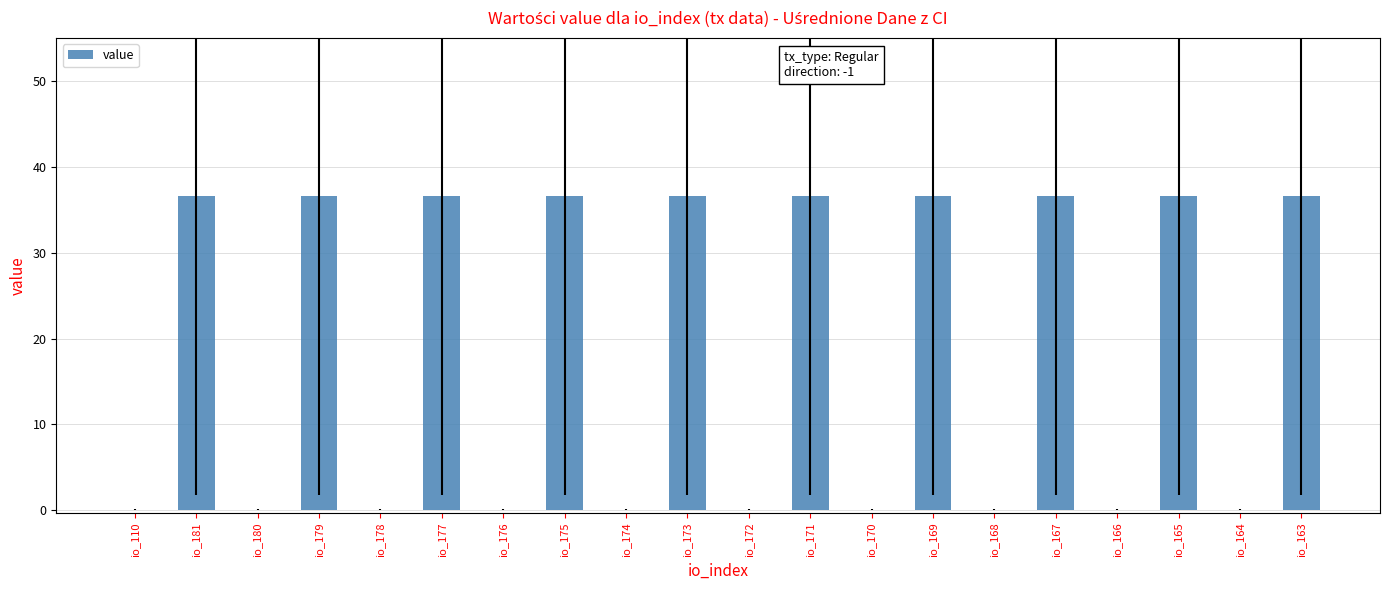

What is the sum of all values?

366.7